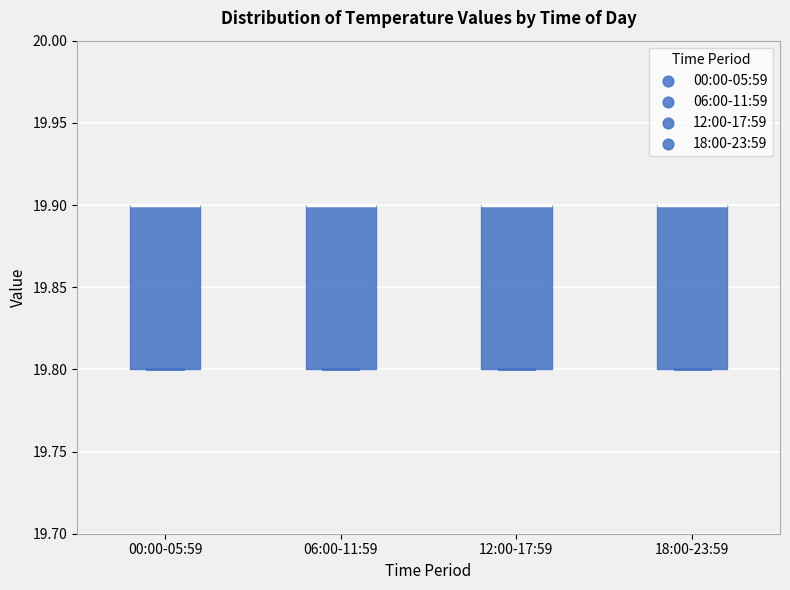

Reading left to right, read every box against the y-axis: the position of its median line, the range the box covers, and the ends of its whiskers. The values are not printed on the chart, so give them approximately, as read against the axis.

00:00-05:59: median 19.9 (drawn on the box's upper edge), box 19.8 to 19.9, whiskers 19.8 to 19.9
06:00-11:59: median 19.9 (drawn on the box's upper edge), box 19.8 to 19.9, whiskers 19.8 to 19.9
12:00-17:59: median 19.9 (drawn on the box's upper edge), box 19.8 to 19.9, whiskers 19.8 to 19.9
18:00-23:59: median 19.9 (drawn on the box's upper edge), box 19.8 to 19.9, whiskers 19.8 to 19.9